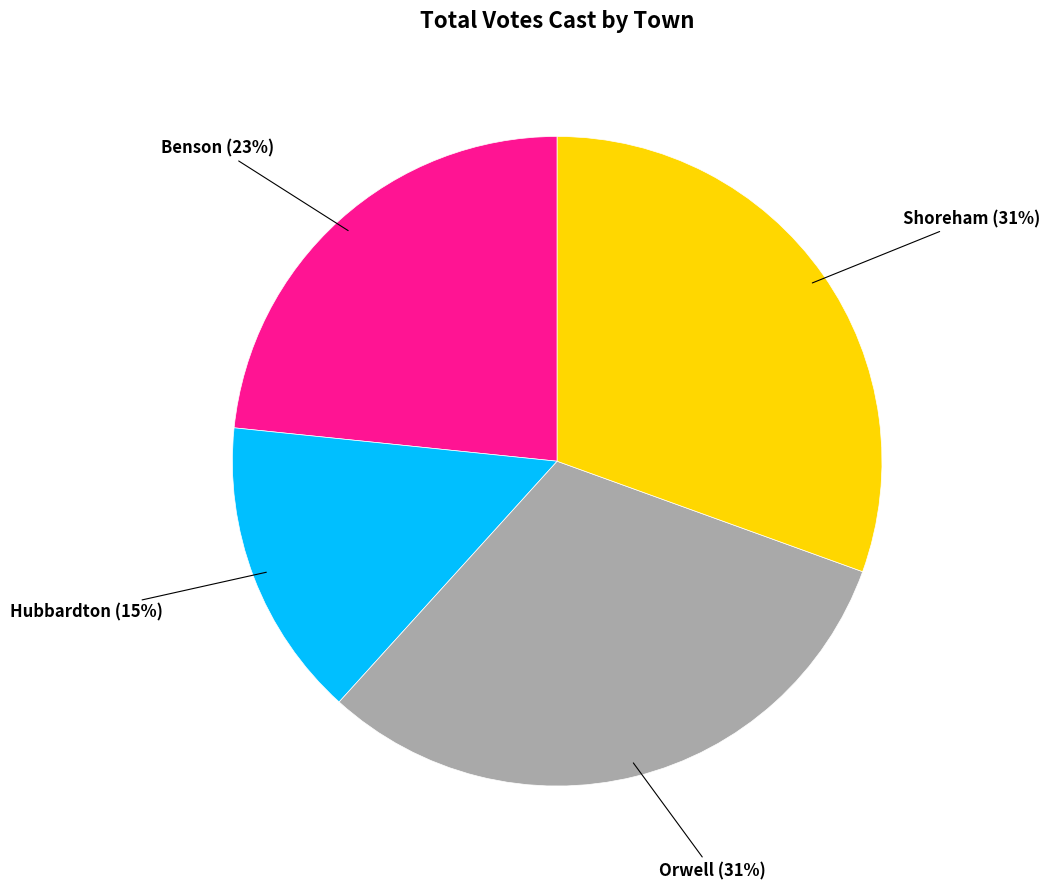

Is the sum of Orwell and Hubbardton greater than half?

No